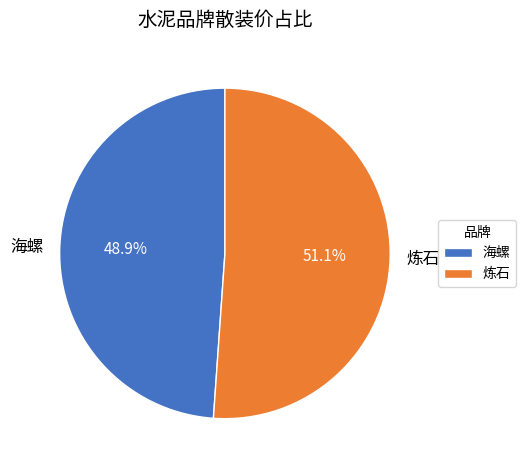

What is the largest slice in the pie chart?

炼石